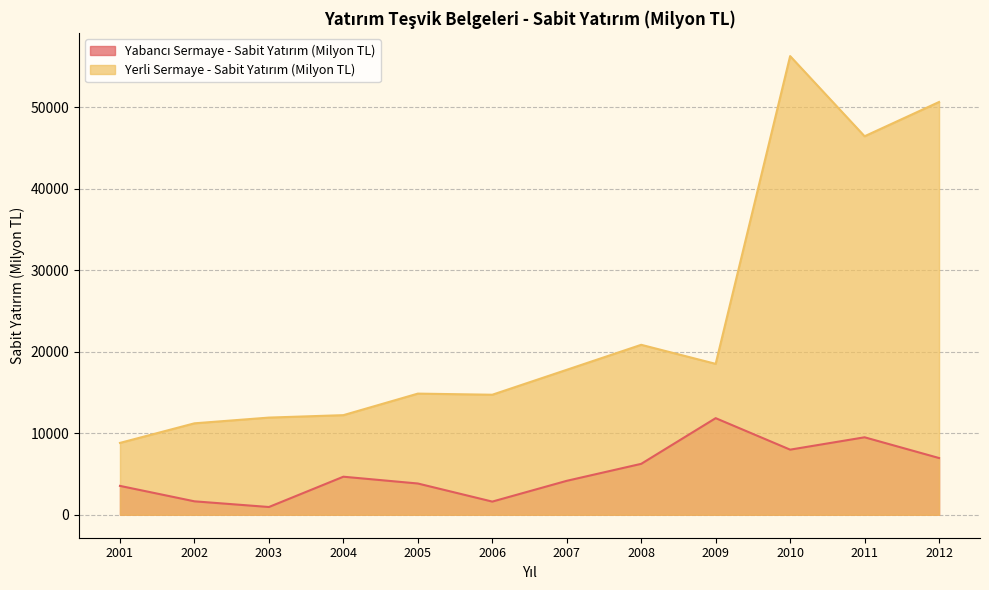

Reading right to left, transcribe all the data shown in this chart.

Yabancı Sermaye - Sabit Yatırım (Milyon TL): 2012=6966	2011=9511	2010=7995	2009=11859	2008=6253	2007=4169	2006=1619	2005=3840	2004=4673	2003=955	2002=1652	2001=3547
Yerli Sermaye - Sabit Yatırım (Milyon TL): 2012=50661	2011=46456	2010=56294	2009=18524	2008=20862	2007=17794	2006=14734	2005=14871	2004=12228	2003=11929	2002=11226	2001=8822